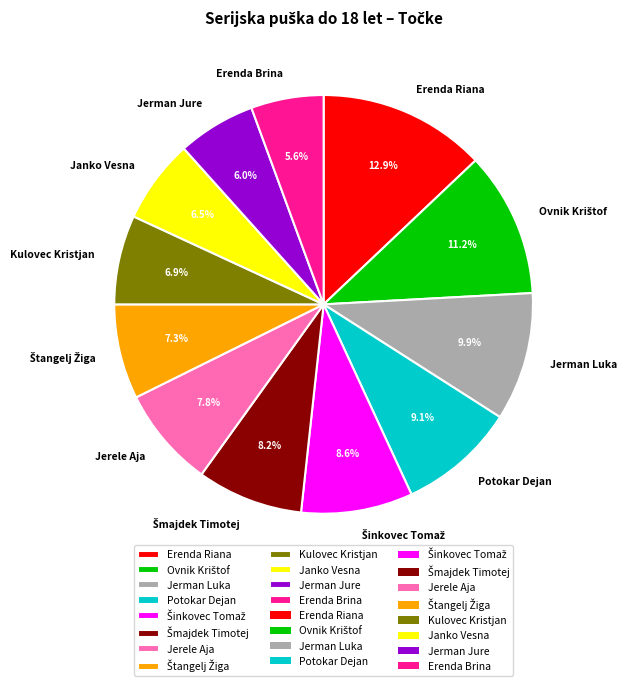

Is it true that Erenda Riana is 13% of the pie?

True